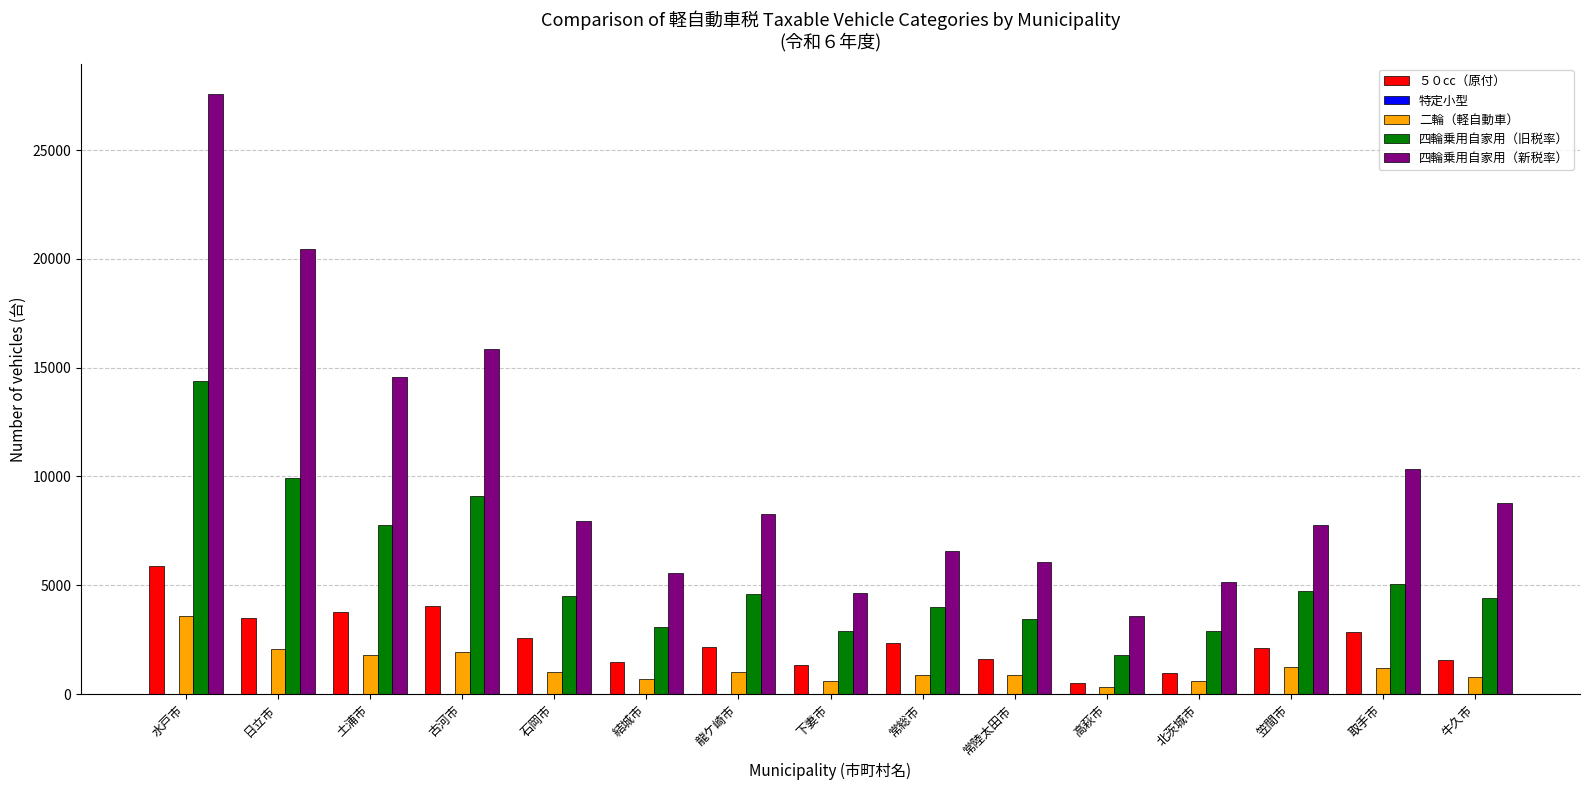

At which label does 四輪乗用自家用（新税率） reach its peak?

水戸市